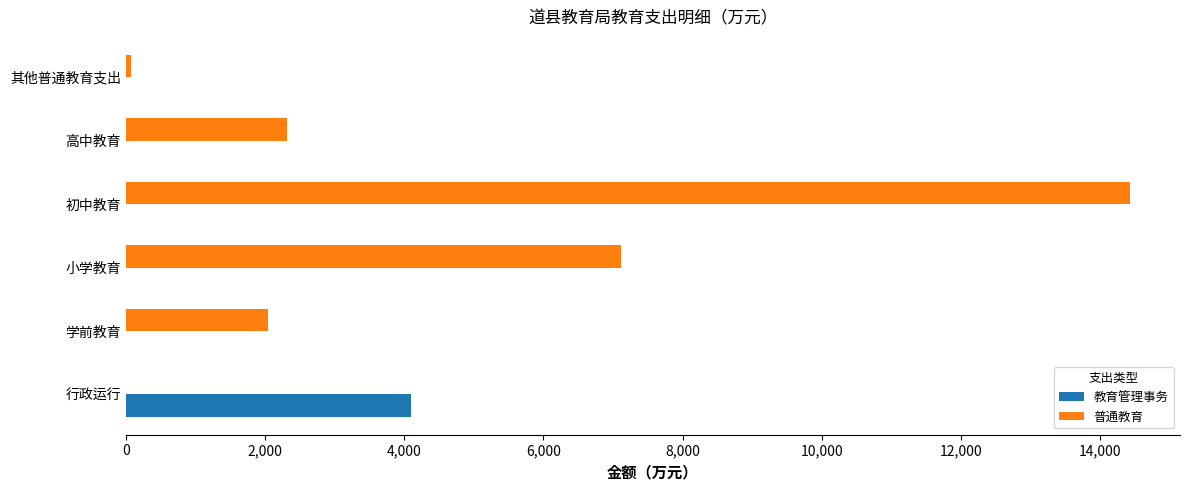

Which label corresponds to the largest value in the chart?

初中教育